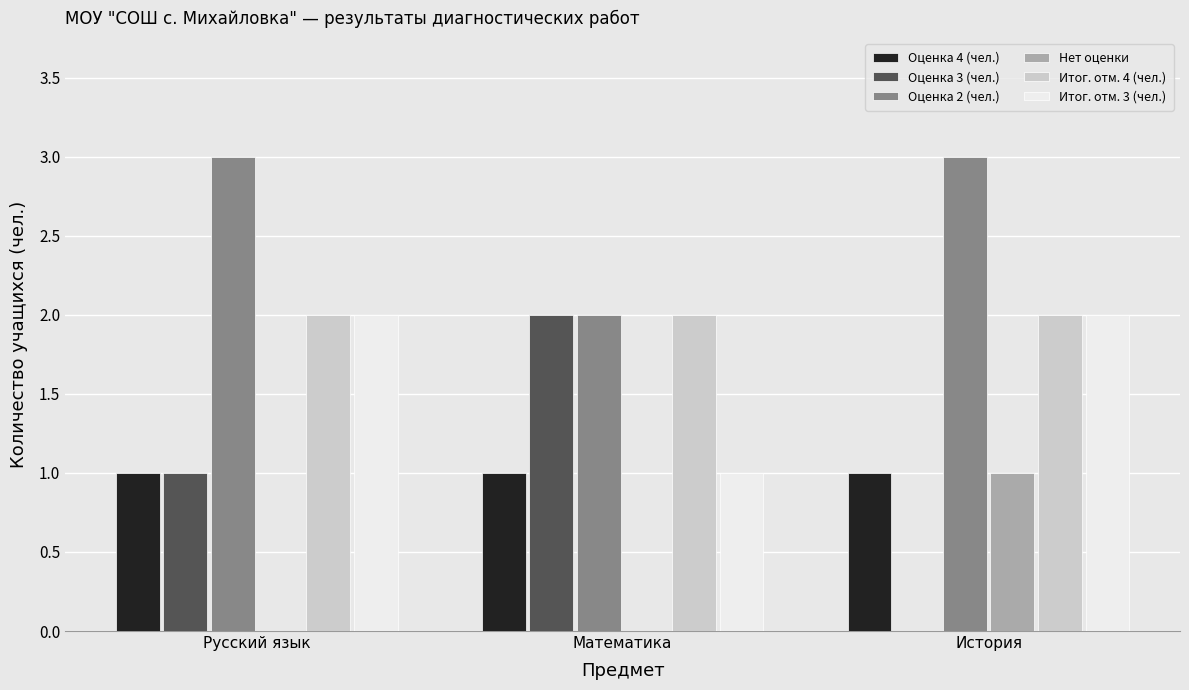

What is the total value across all series at История?

9